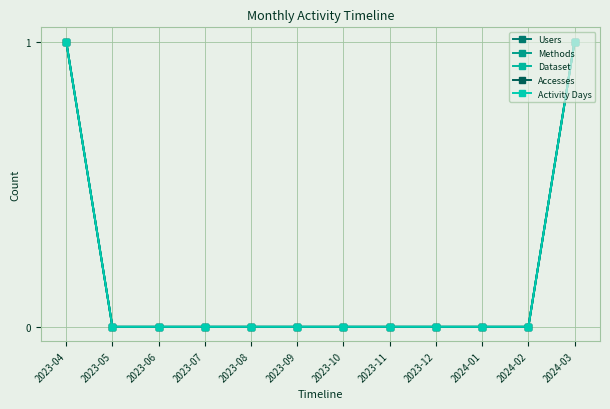

Is this an area chart (filled region under the line)?

No